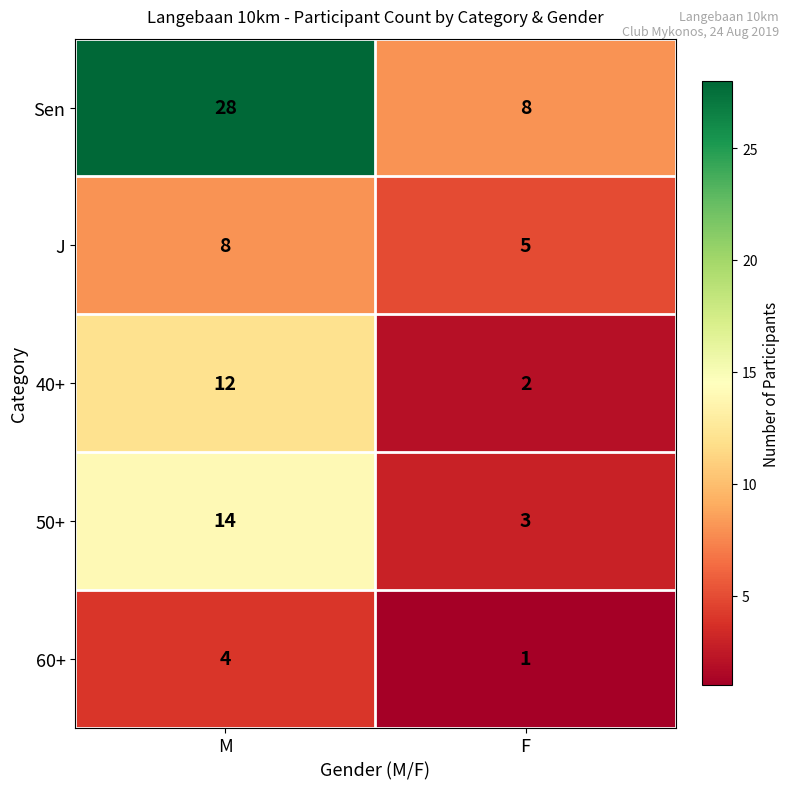

What is the sum of the 40+ values at M and F?

14